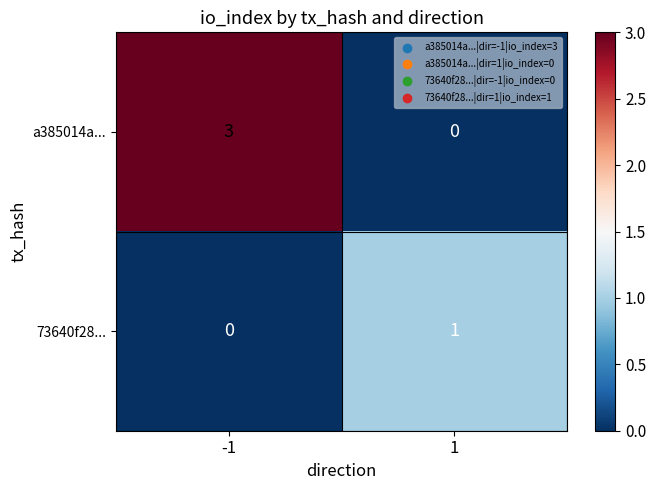

Which series has the largest total across all categories?

a385014a...